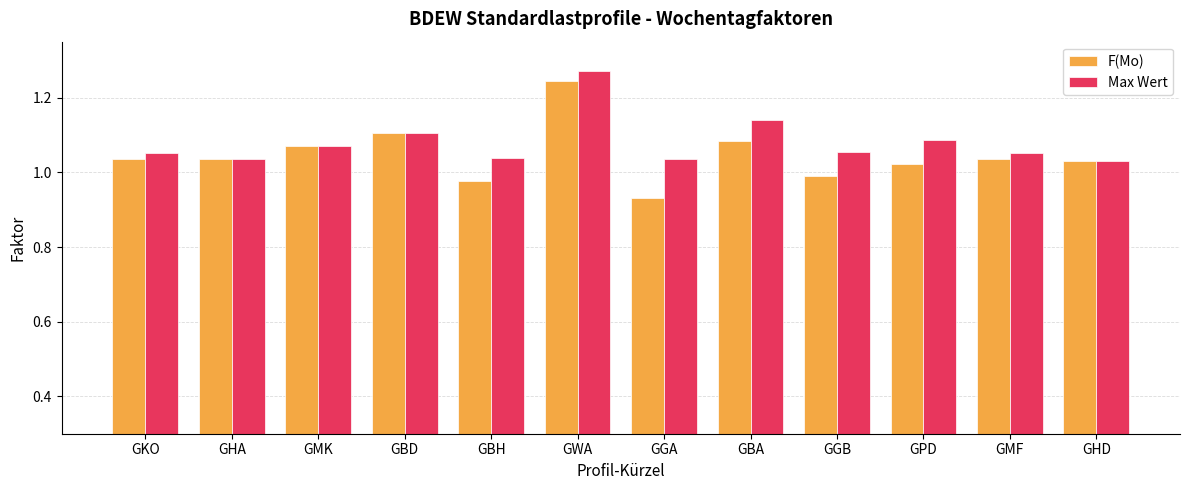

At which category is the sum across all series the highest?

GWA